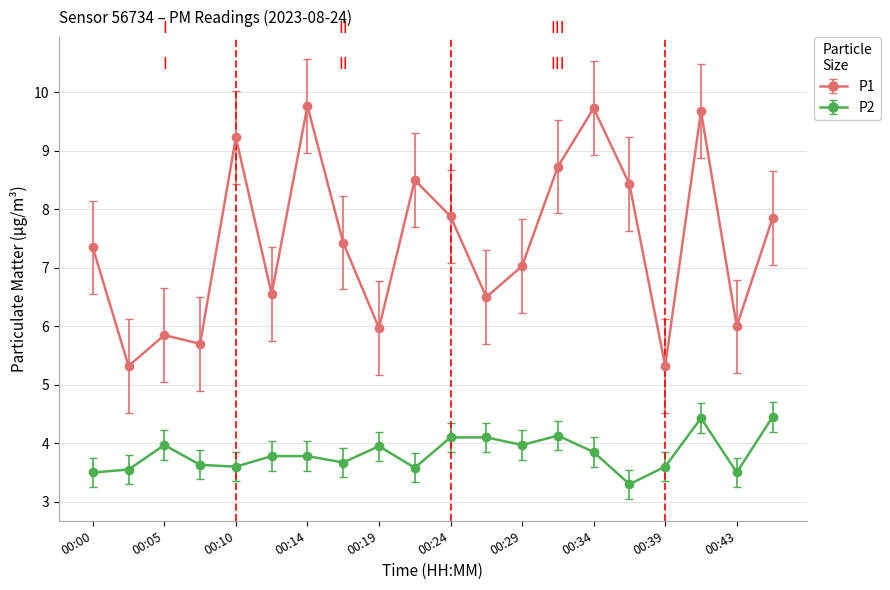

At how many categories does at least one series exceed 5?

20